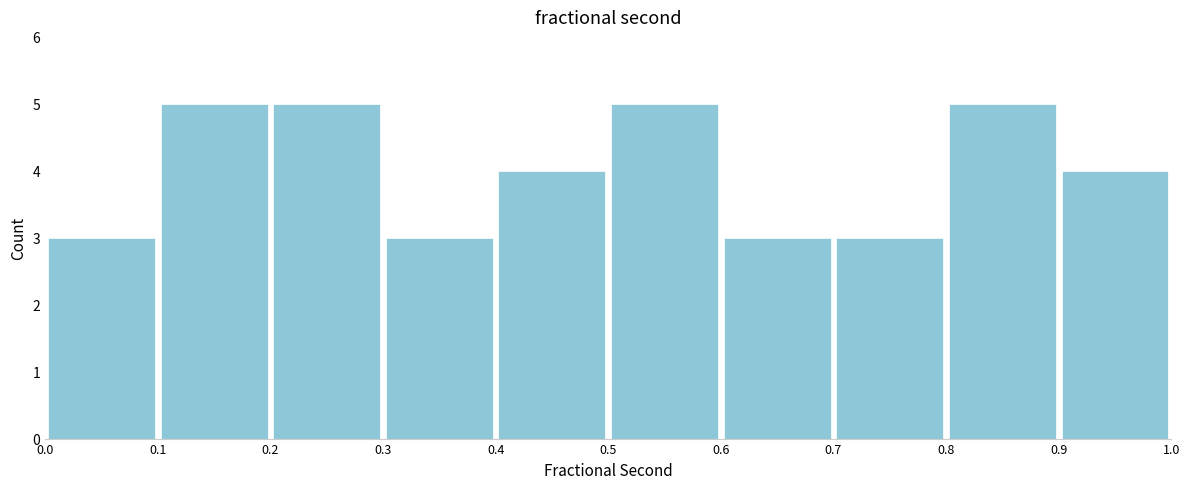

What is the height of the bar covering 0.1 to 0.2 on the x-axis? The values are not printed on the chart, so give them approximately, as read against the axis.

5